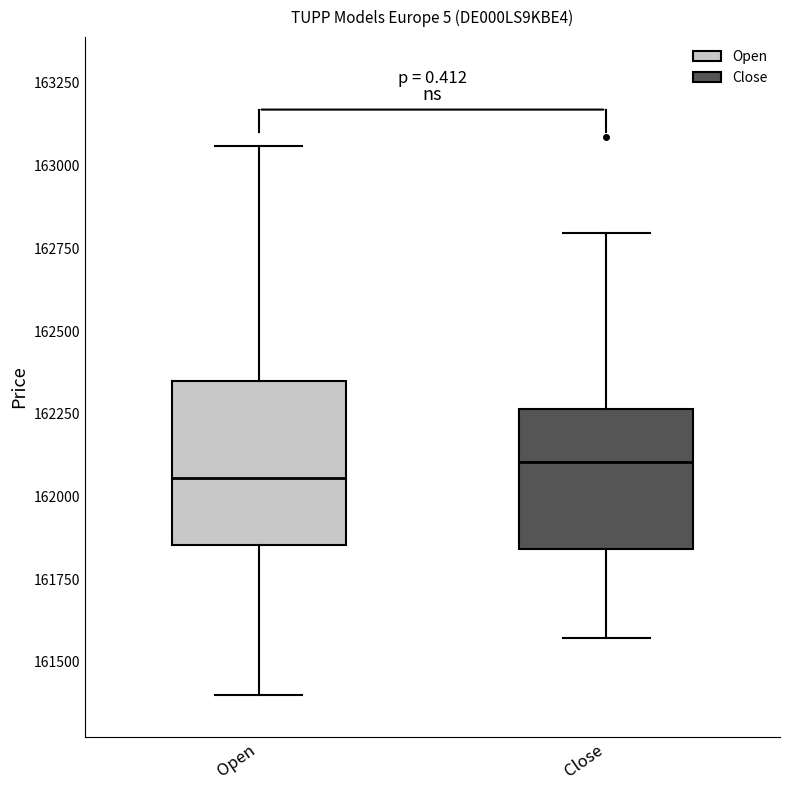

Reading left to right, read every box against the y-axis: the position of its median line, the range the box covers, and the ends of its whiskers. The values are not printed on the chart, so give them approximately, as read against the axis.

Open: median 162050, box 161850 to 162350, whiskers 161400 to 163050
Close: median 162100, box 161850 to 162250, whiskers 161550 to 162800